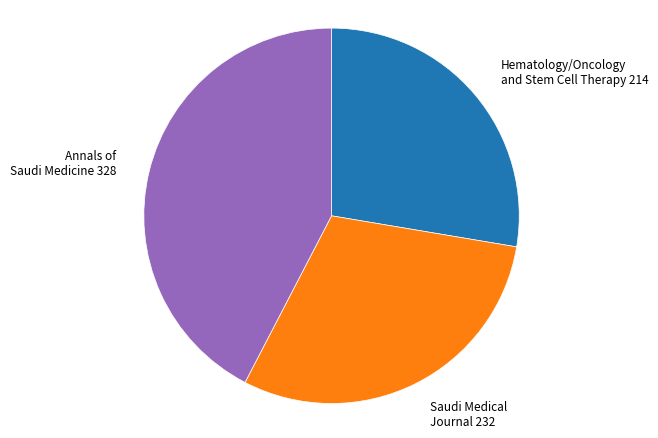

Which category has the biggest portion of the pie?

Annals of Saudi Medicine 328